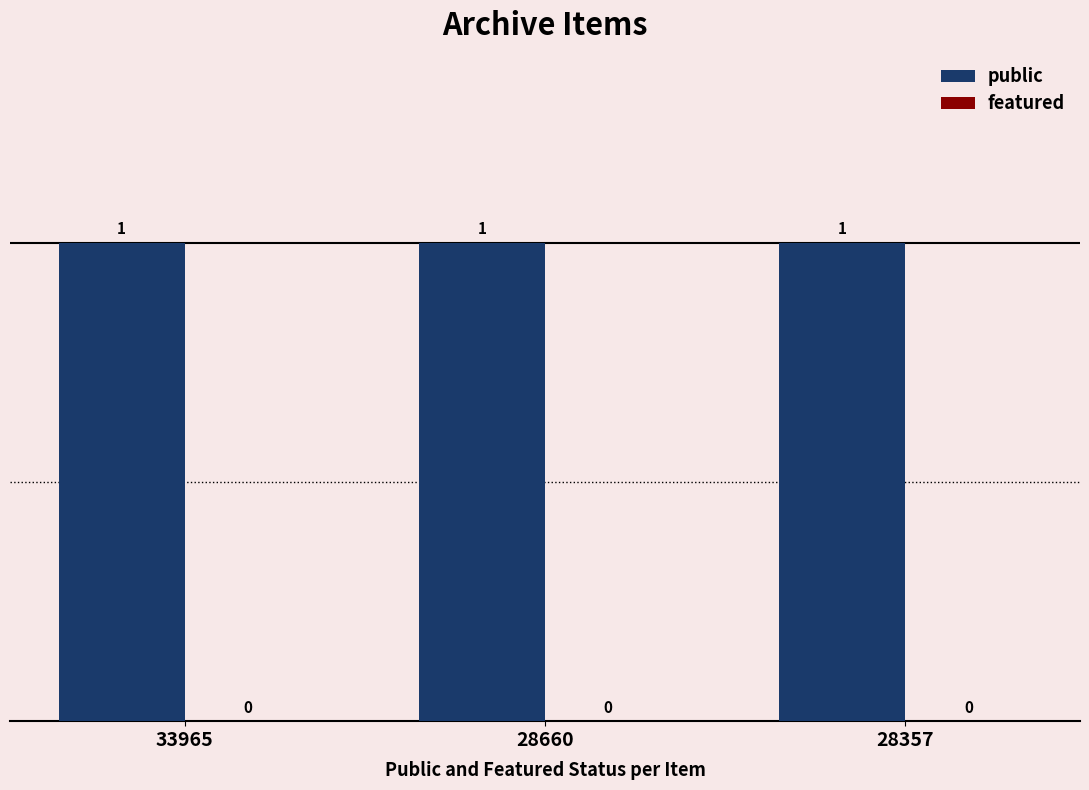

Is the value of featured at 28660 greater than the value of public at 28660?

No